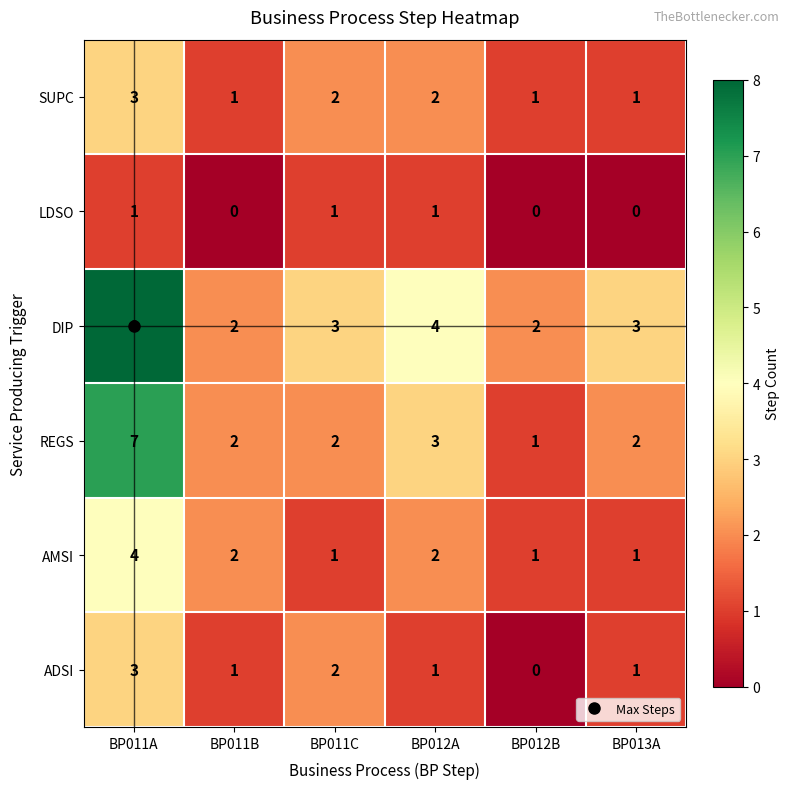

What is the spread (max minus min) of values at BP011B?

2